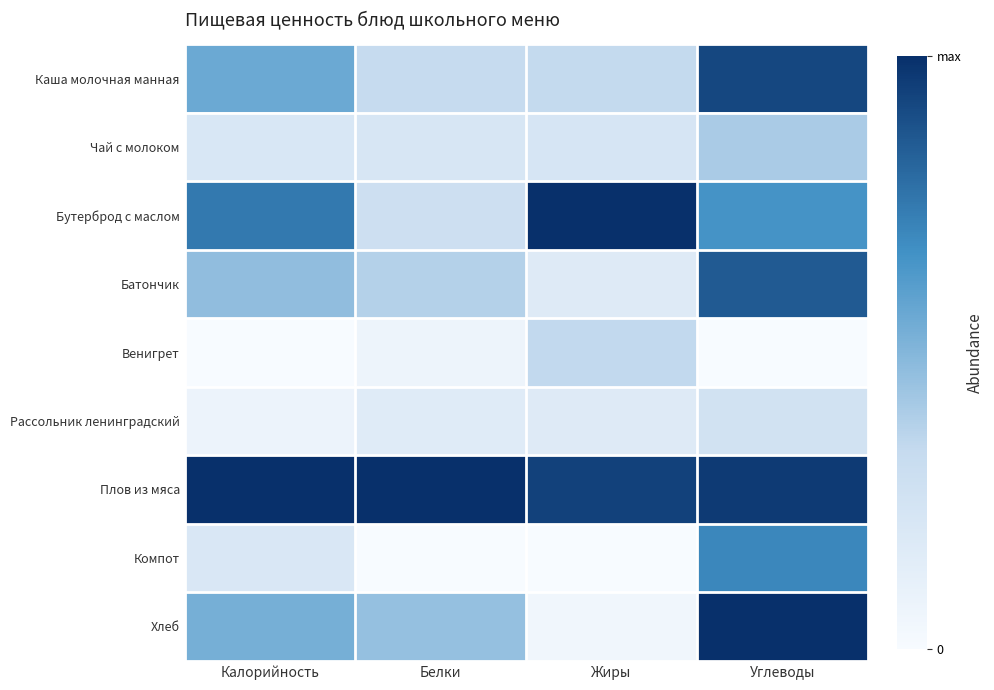

How many categories are shown in the chart?

4